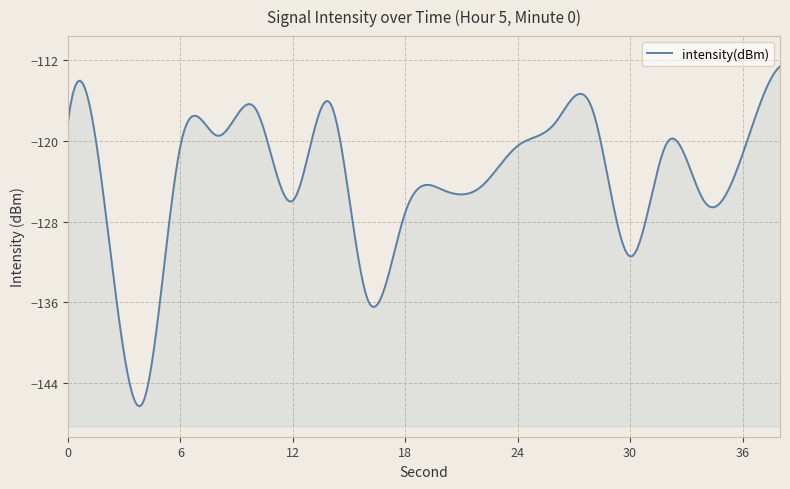

Which category has the highest value across all series?

38